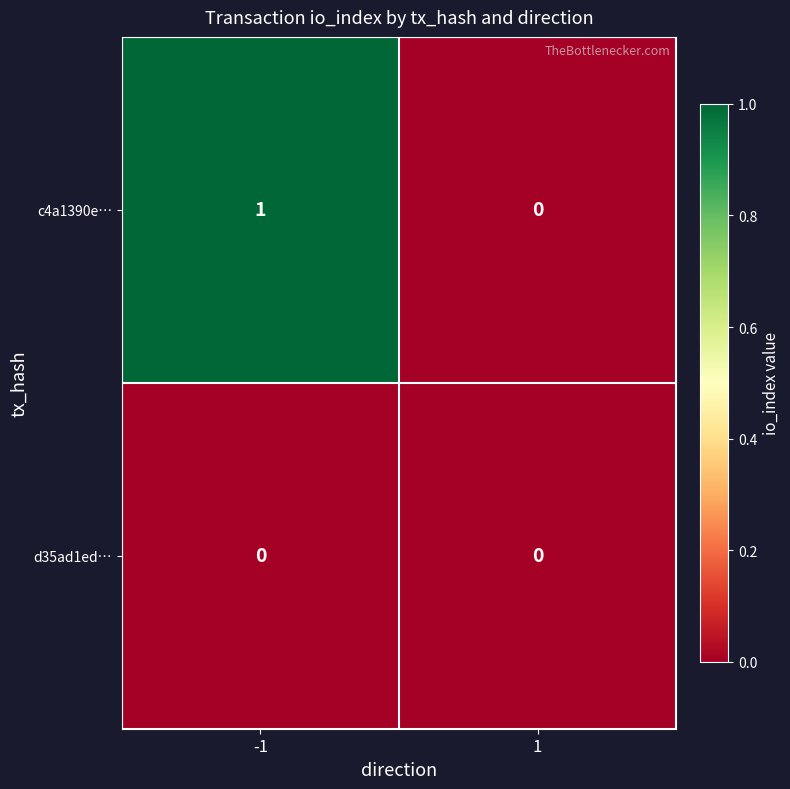

How many distinct data groups are displayed?

2